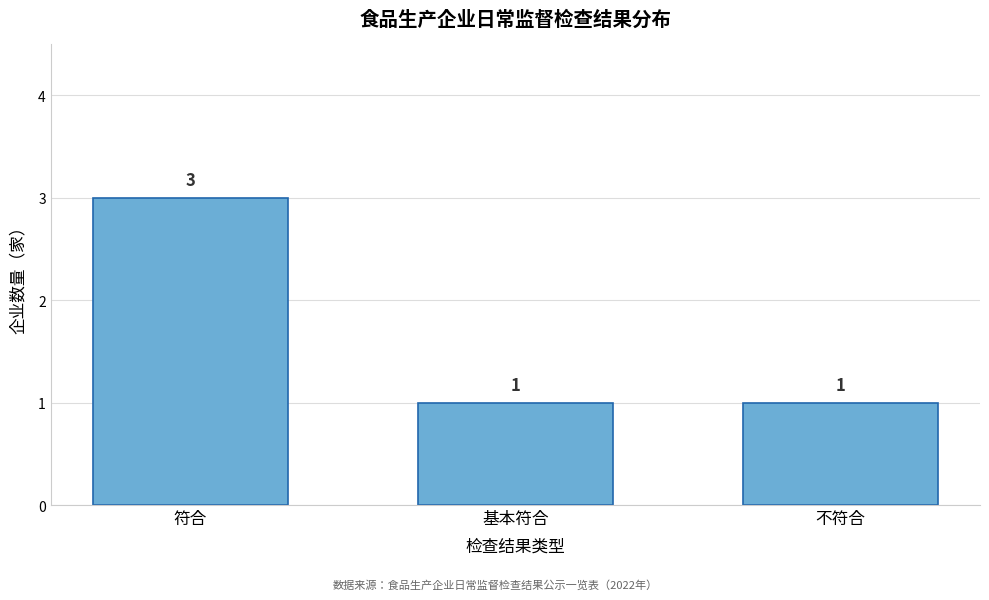

Reading left to right, transcribe all the data shown in this chart.

符合=3	基本符合=1	不符合=1